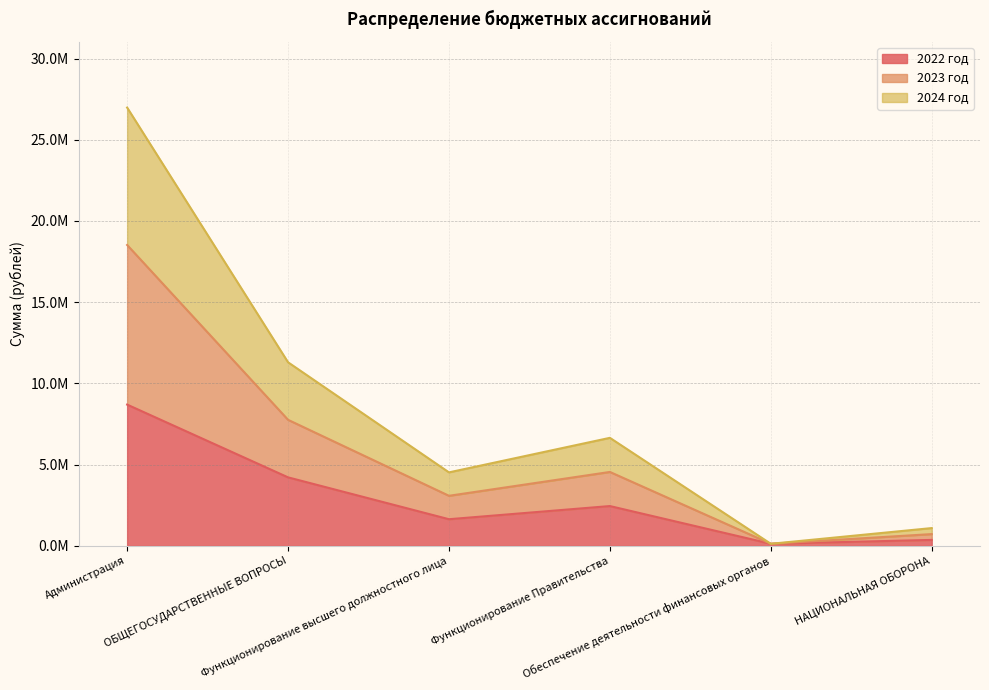

What are all the series names shown in the legend?

2022 год, 2023 год, 2024 год